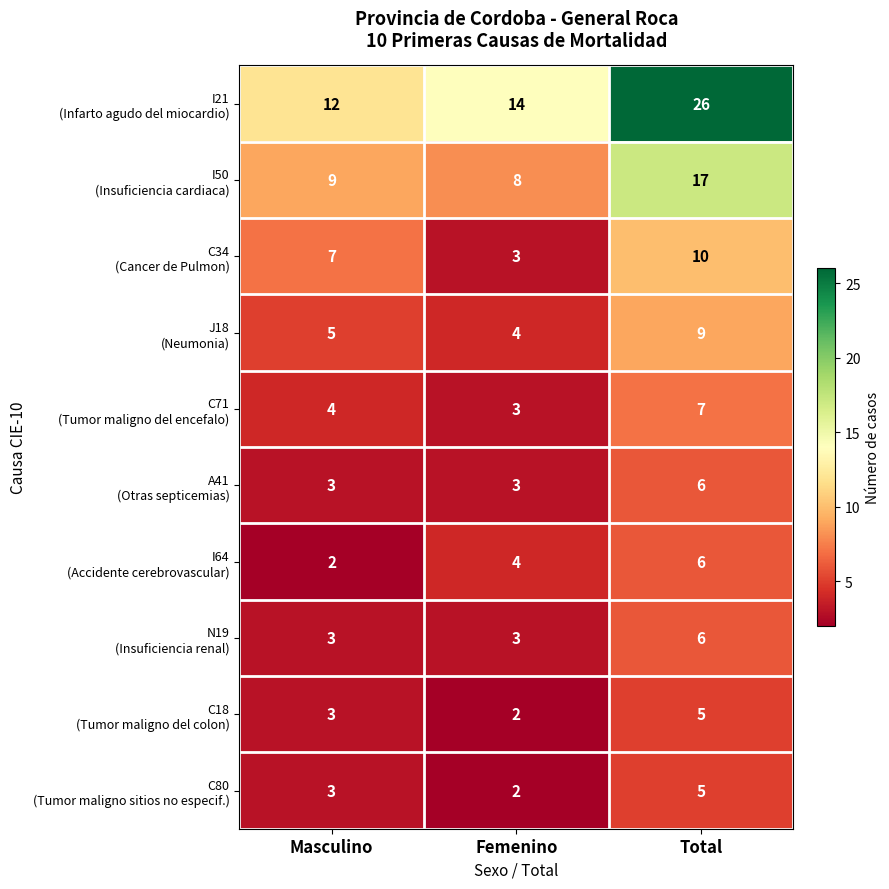

What is the difference between the highest and lowest values at Femenino?

12